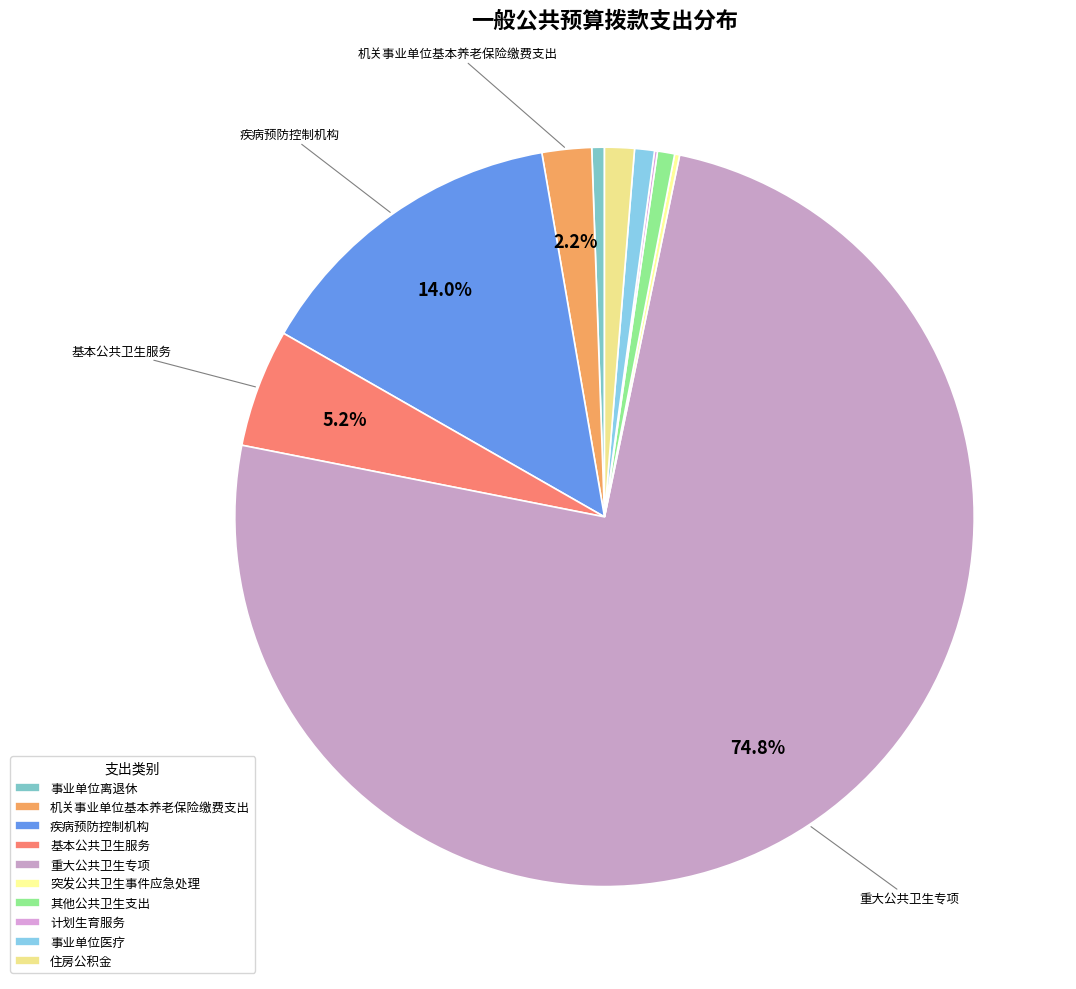

Is there any slice that represents more than half of the pie?

Yes